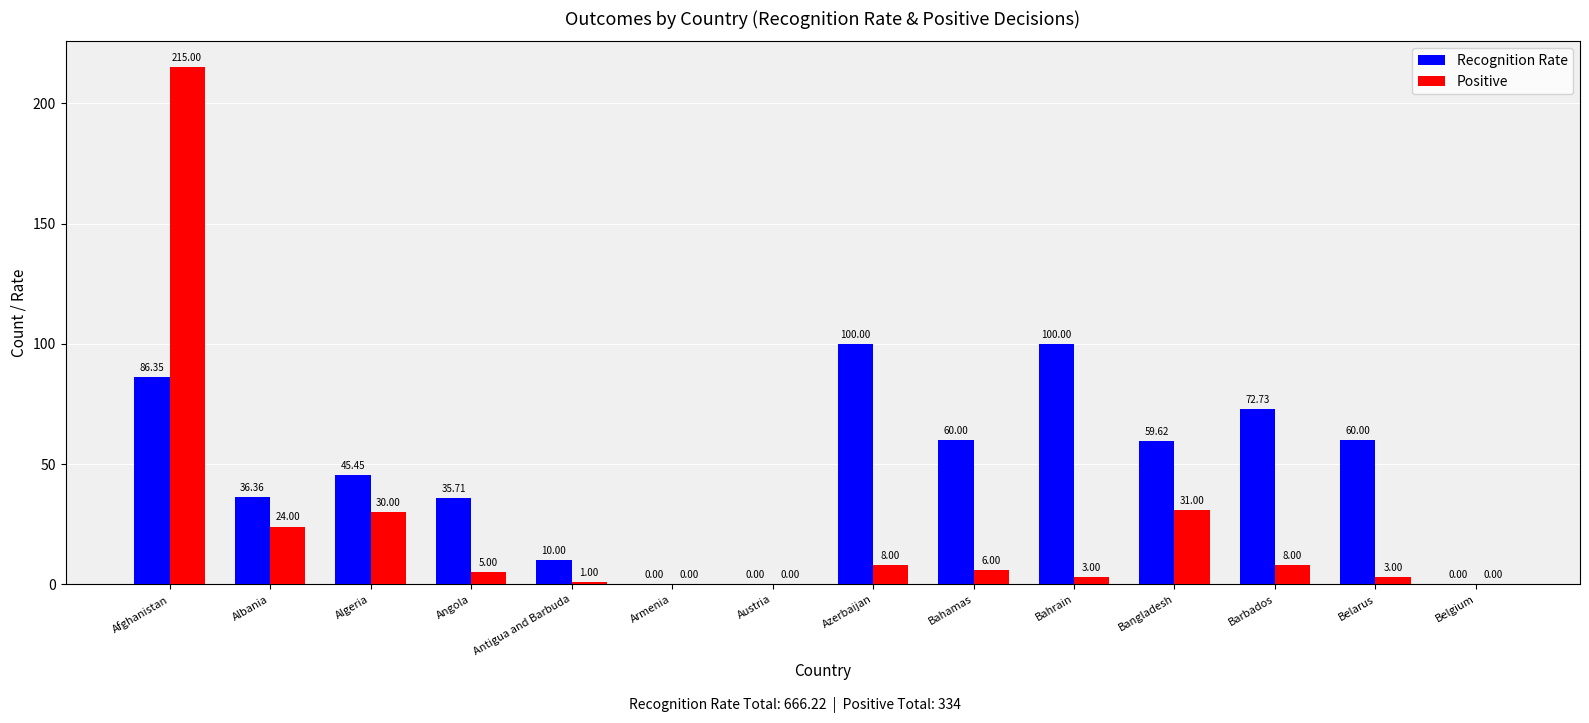

What is the average value of the Positive series?

23.9